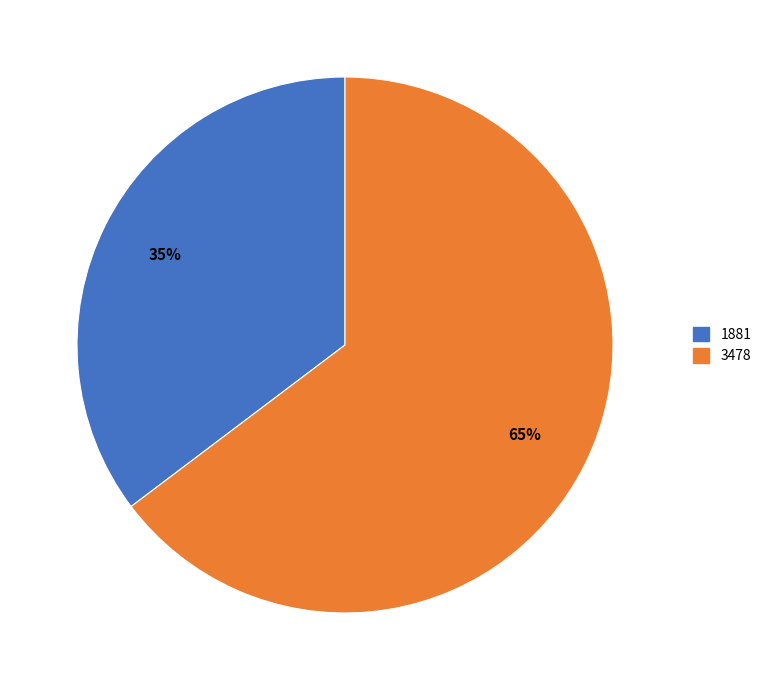

To the nearest percent, what is the combined percentage of 1881 and 3478?

100%